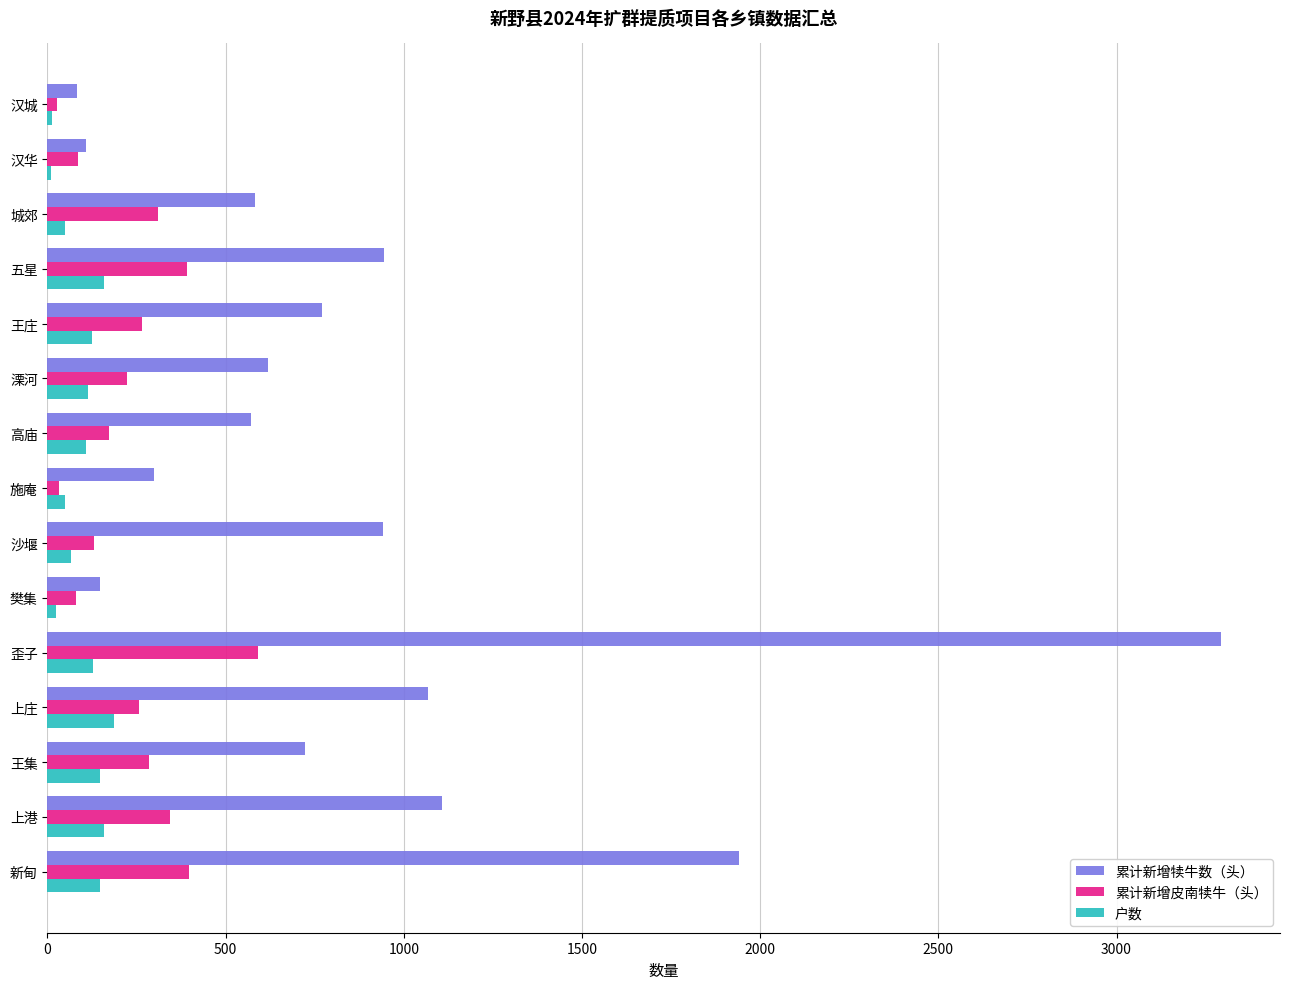

At which label is 累计新增犊牛数（头） closest to 1688?

新甸